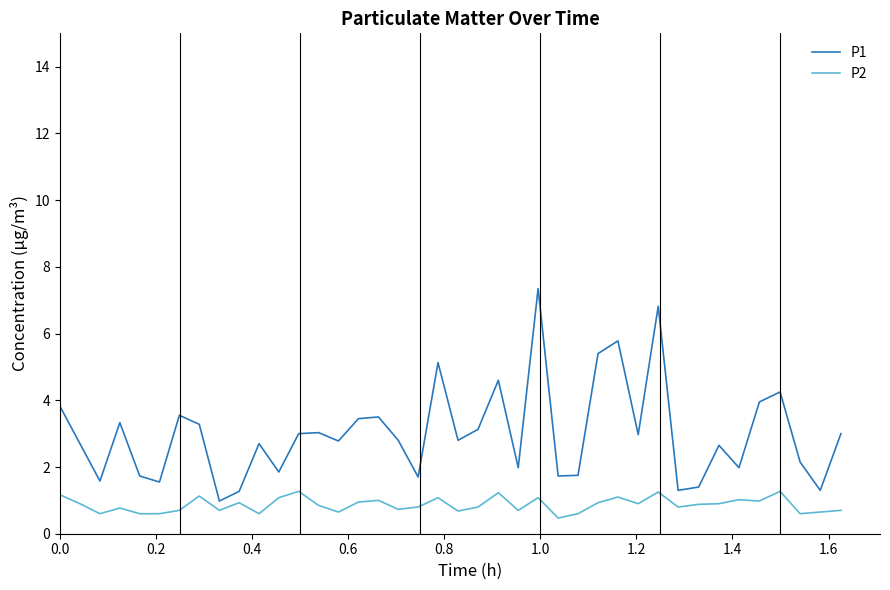

List the series in order of their peak value, lowest first.

P2, P1